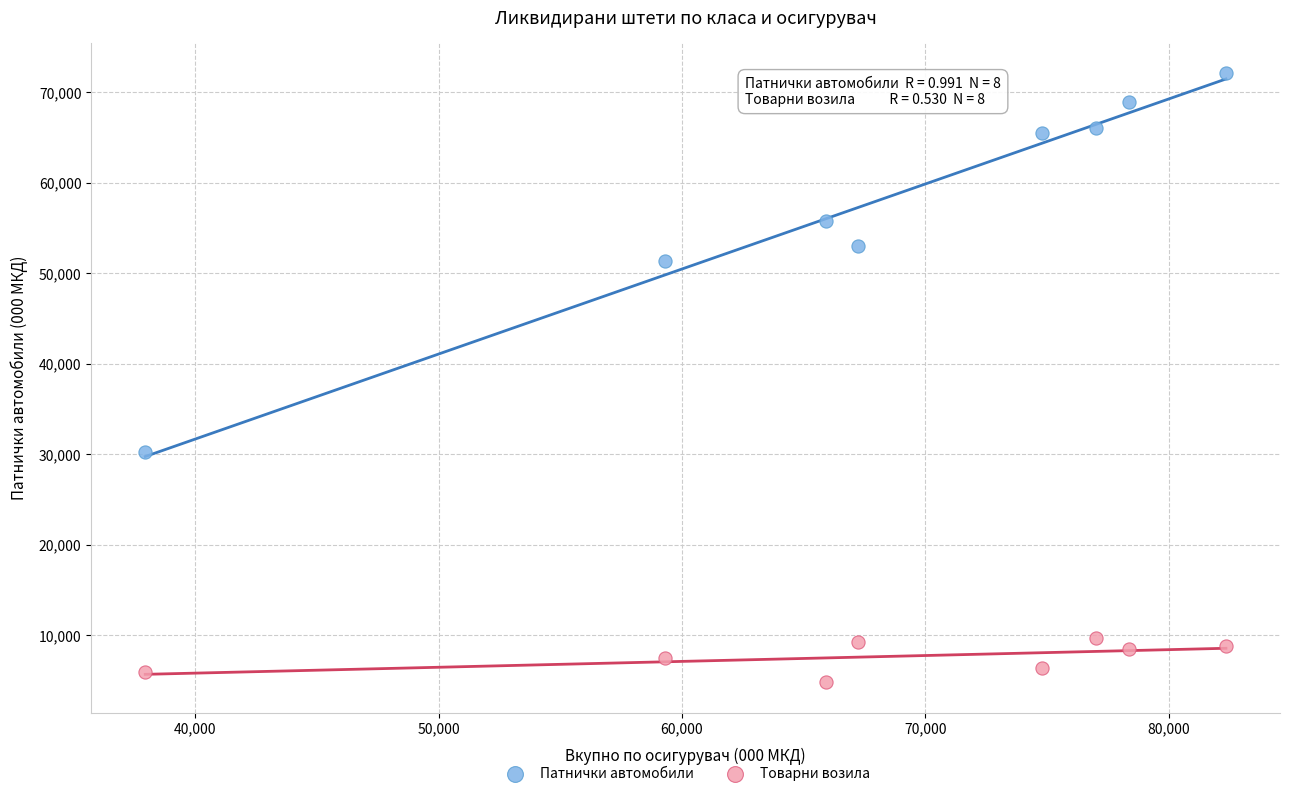

What are all the series names shown in the legend?

Патнички автомобили, Товарни возила